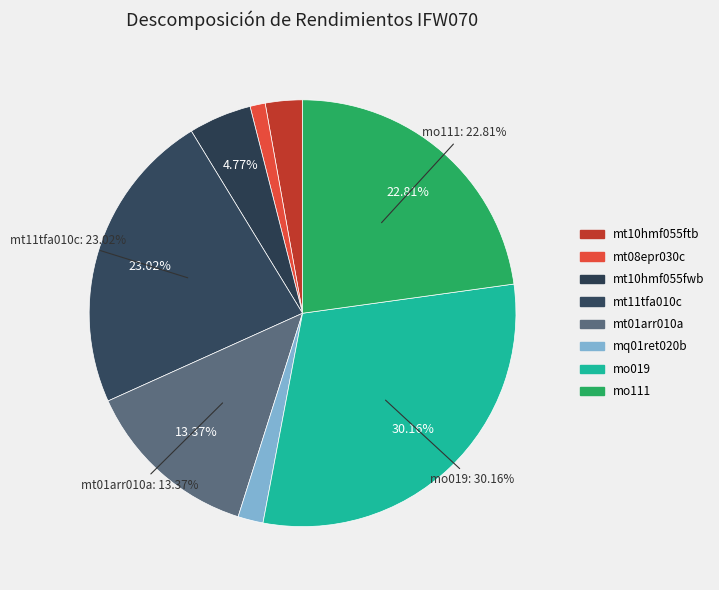

Does mt10hmf055fwb represent more than half of the total?

No